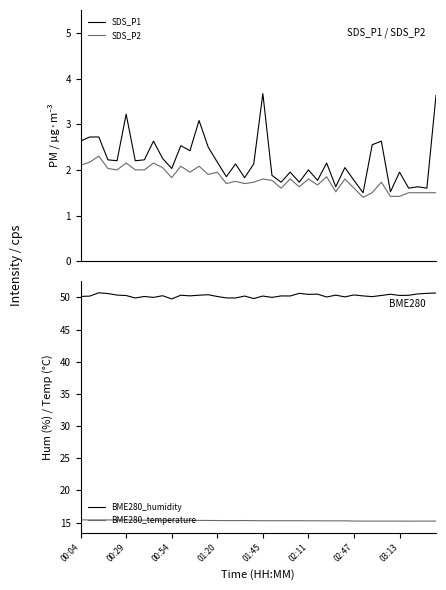

How many data points in SDS_P1 are less than 2?

15